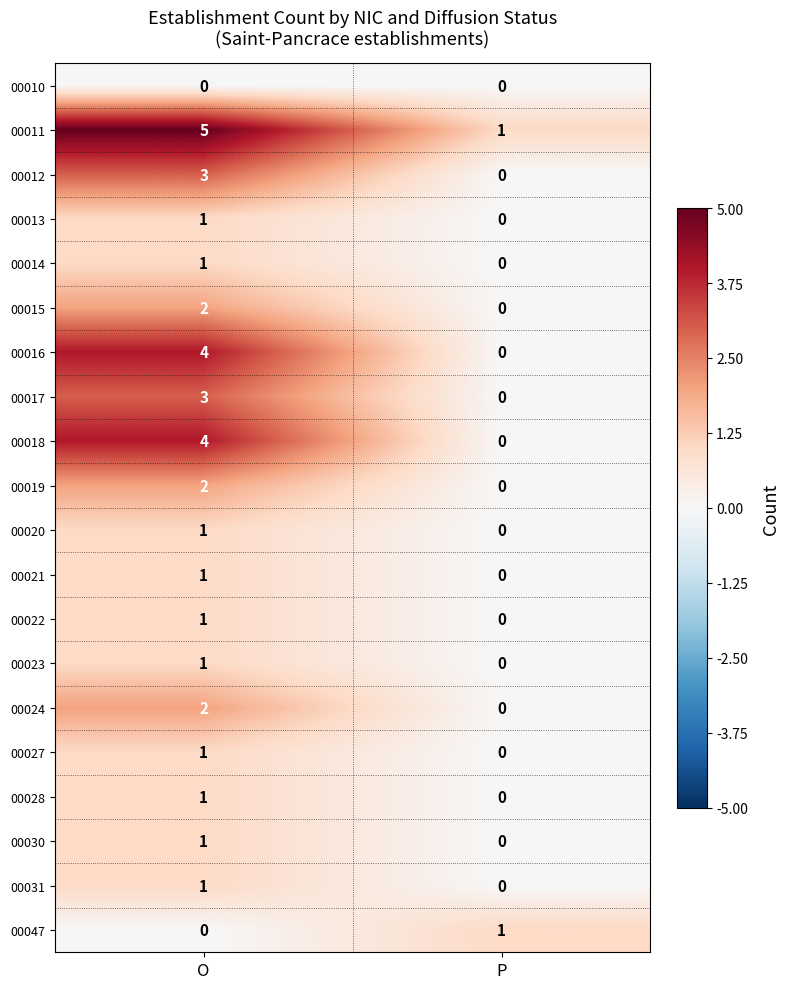

The value of 00031 at P is -1. True or false?

False